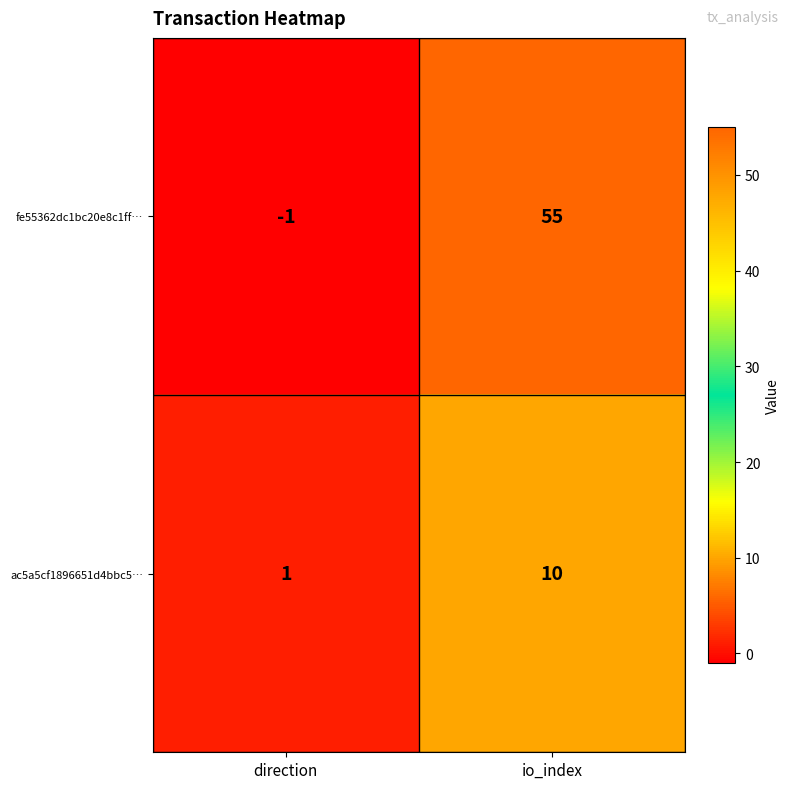

Count the number of data series in this chart.

2